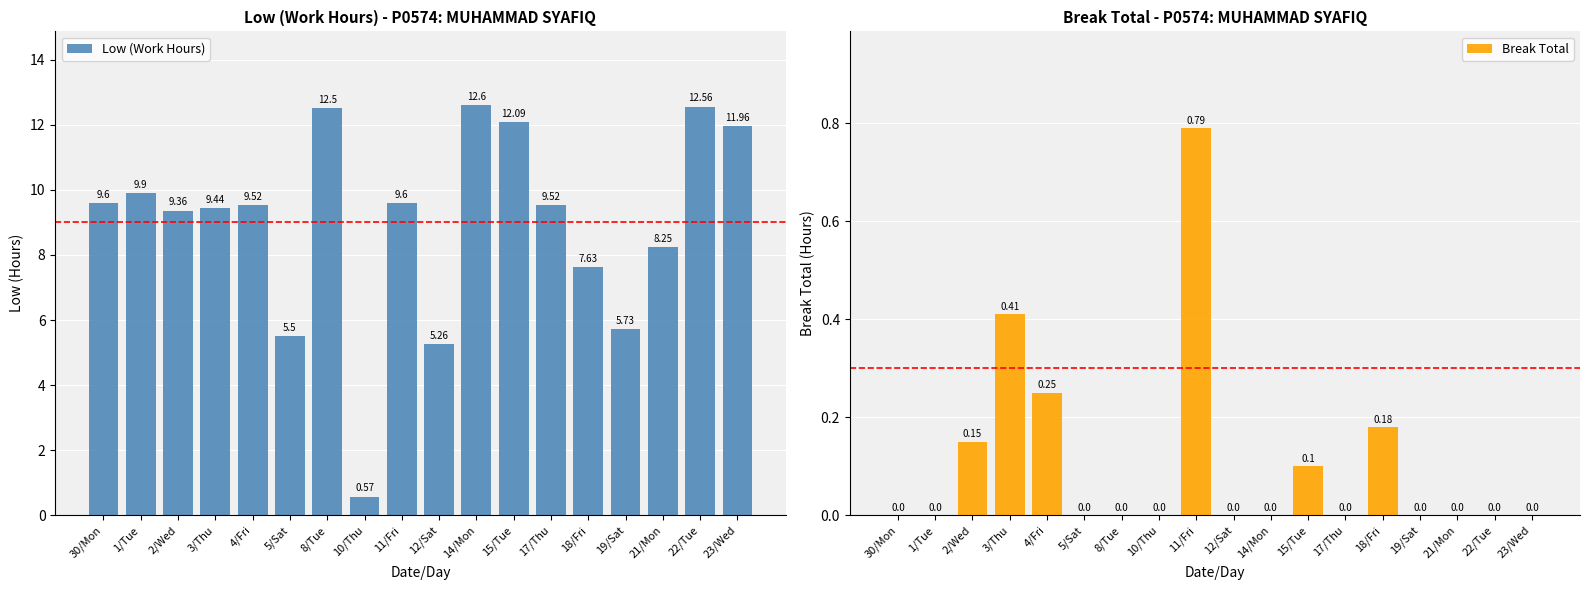

Which series has the largest range (max minus min)?

Low (Work Hours)